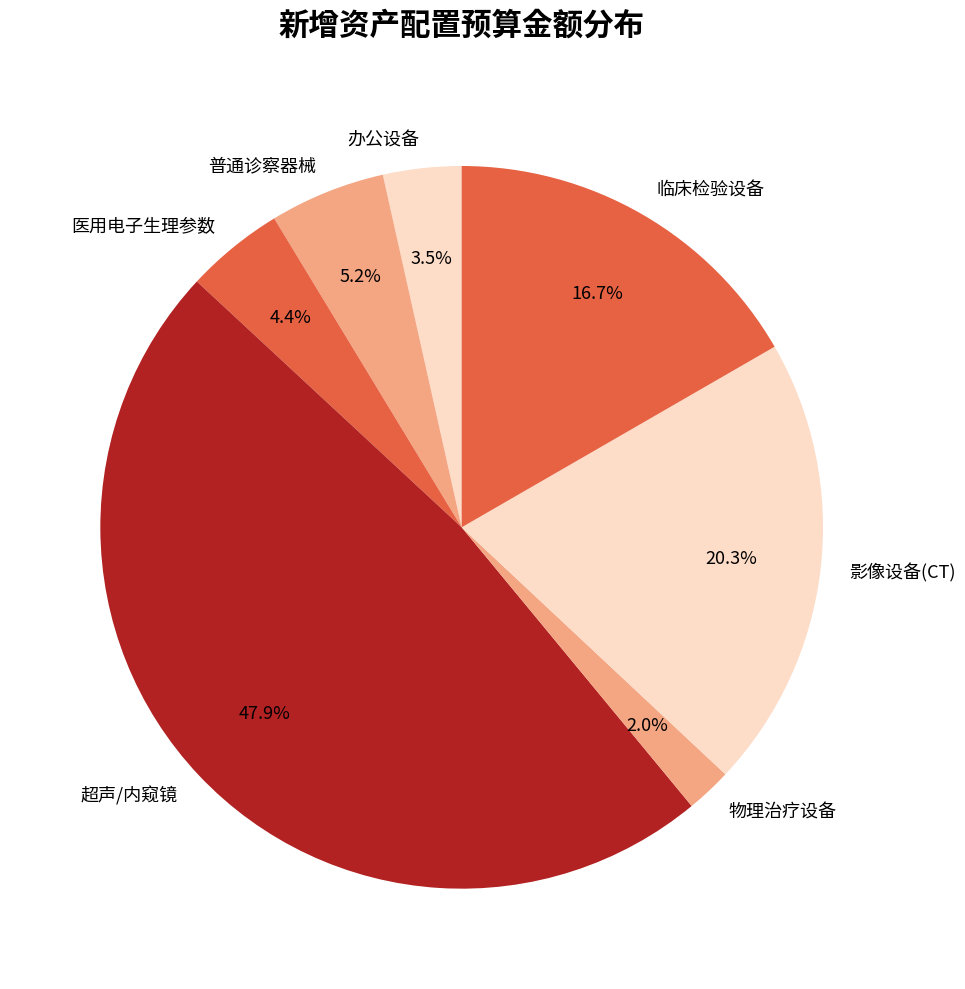

Which has a higher value, 普通诊察器械 or 影像设备(CT)?

影像设备(CT)